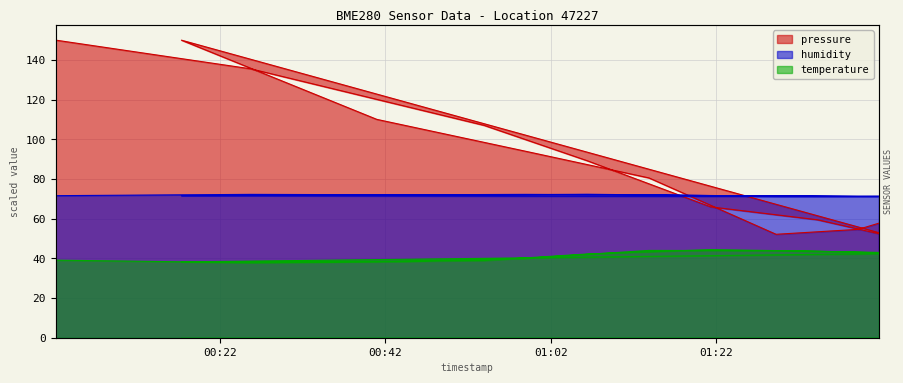

Count the number of data series in this chart.

3